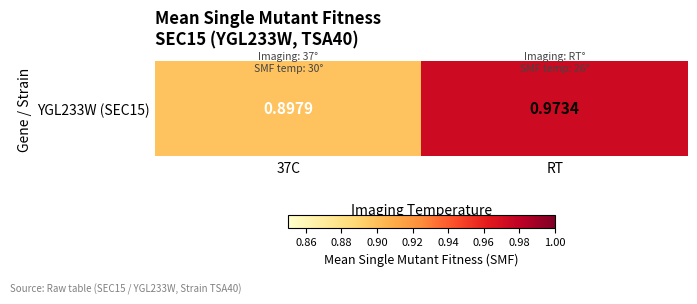

Reading left to right, what are all the values shown in this chart?

0.9	1.0